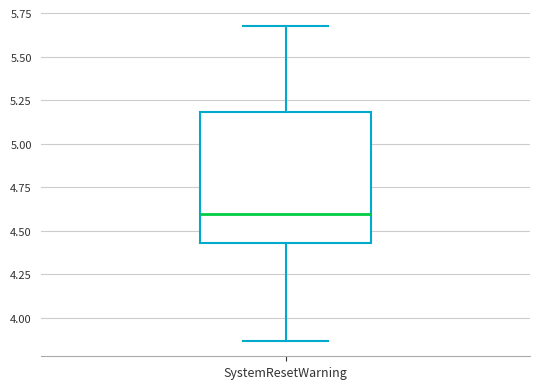

Where does the upper whisker of the box for SystemResetWarning end on the y-axis? The values are not printed on the chart, so give them approximately, as read against the axis.

5.70